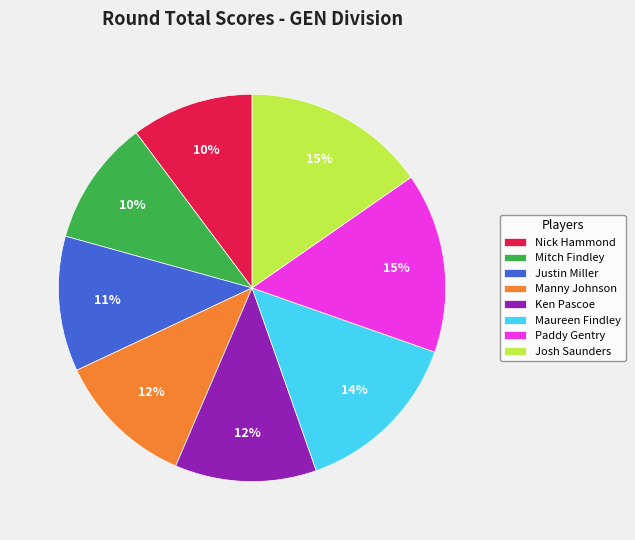

Is it true that Ken Pascoe is 12% of the pie?

True